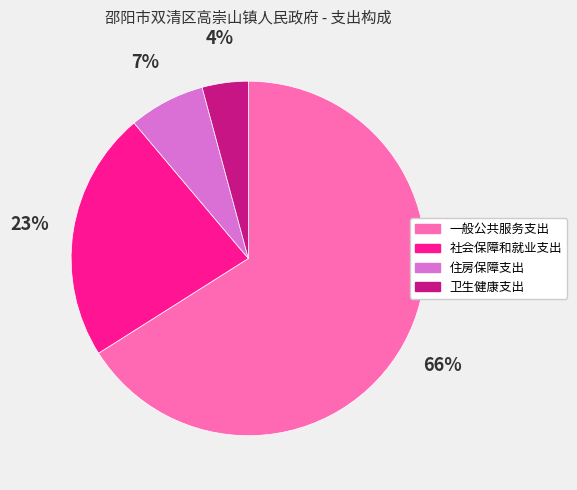

To the nearest percent, what percentage of the pie is 卫生健康支出?

4%